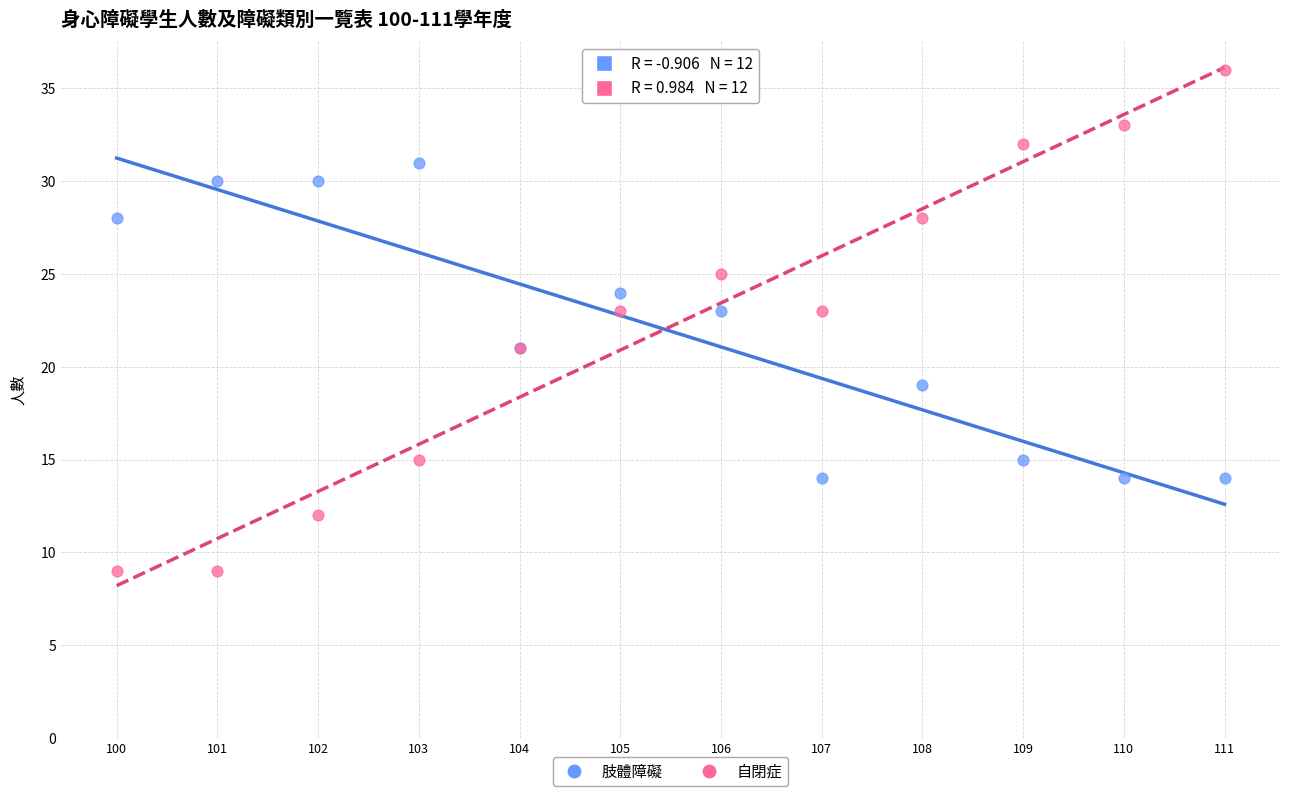

Which series contains the highest Y value?

自閉症